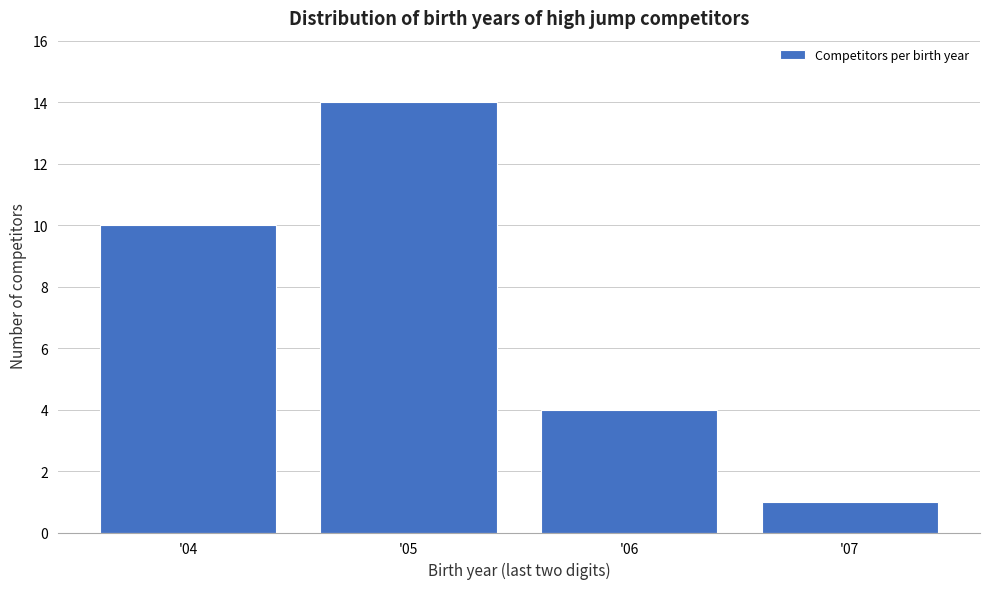

Over which range of the x-axis is the bar tallest?

4.5 to 5.5